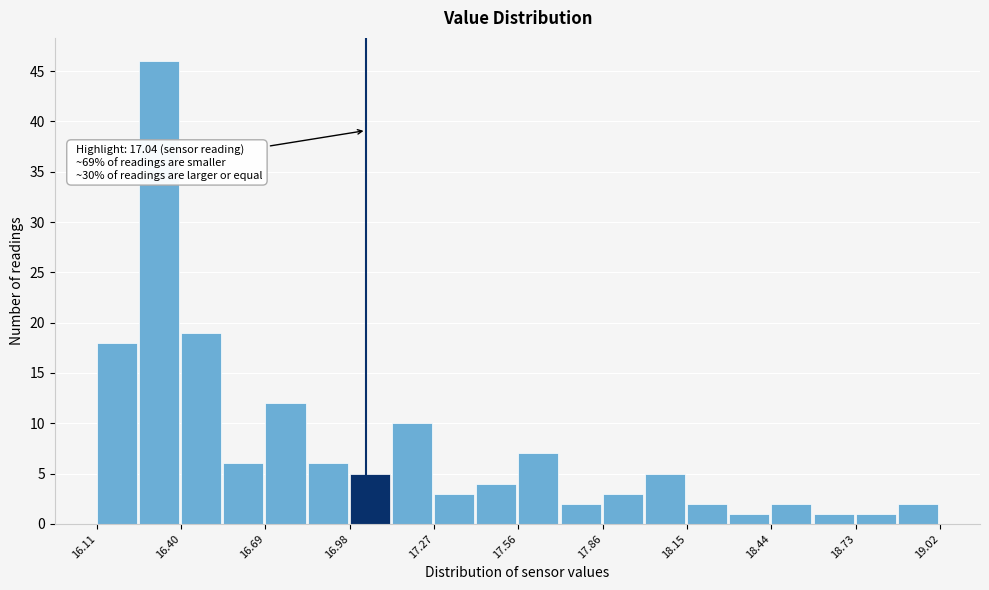

Read against the x-axis, roughly where is the centre of the tallest bar?

16.30